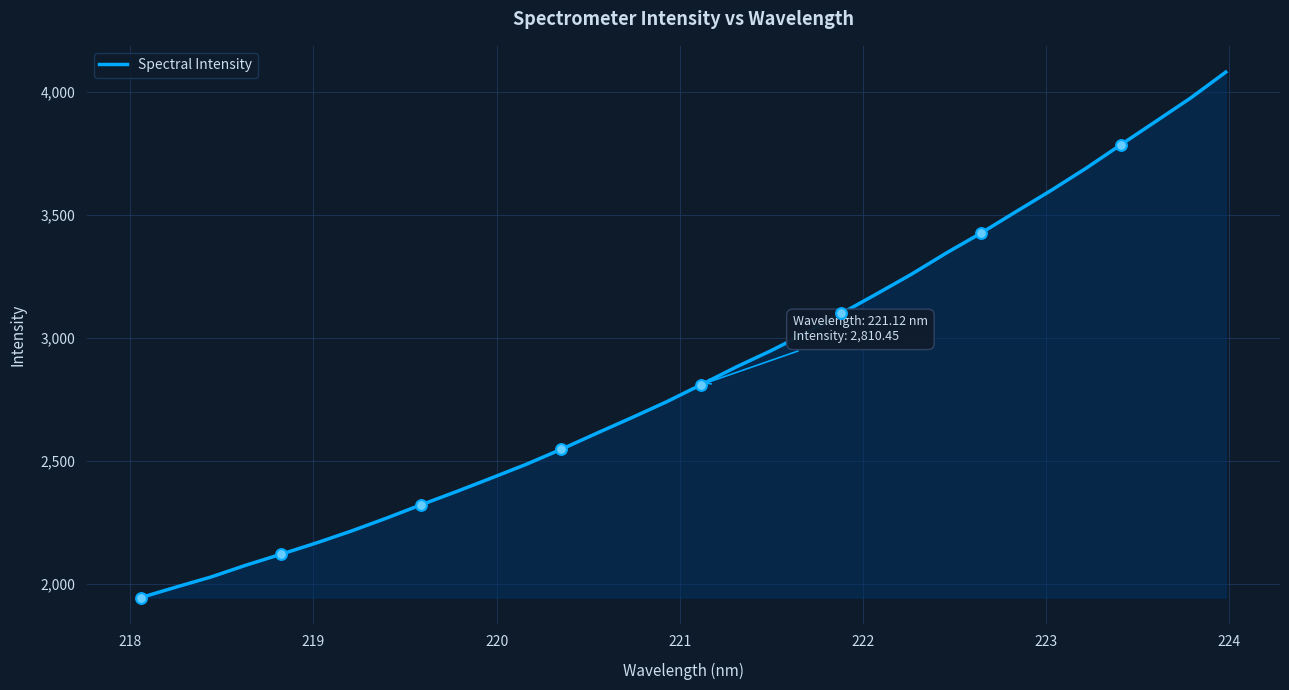

What is the difference between the maximum and minimum values?

2135.0